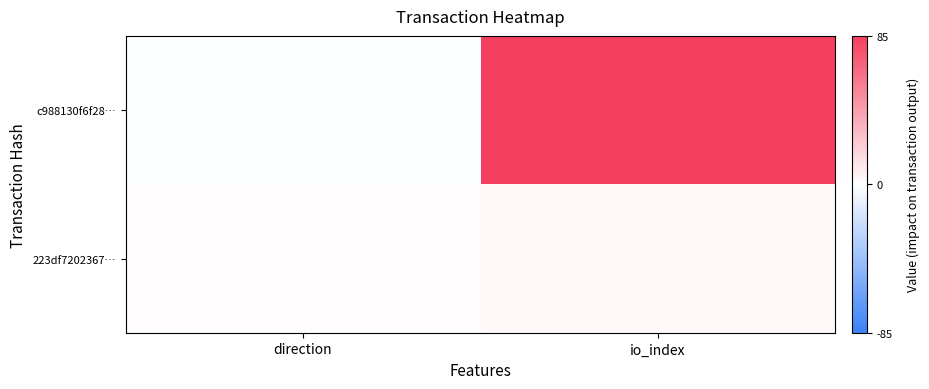

What is the greatest value displayed?

85